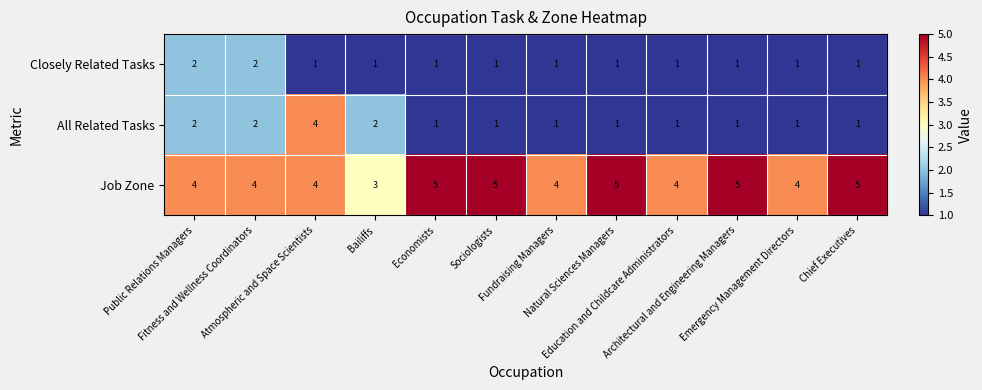

At which category is the sum across all series the highest?

Atmospheric and Space Scientists